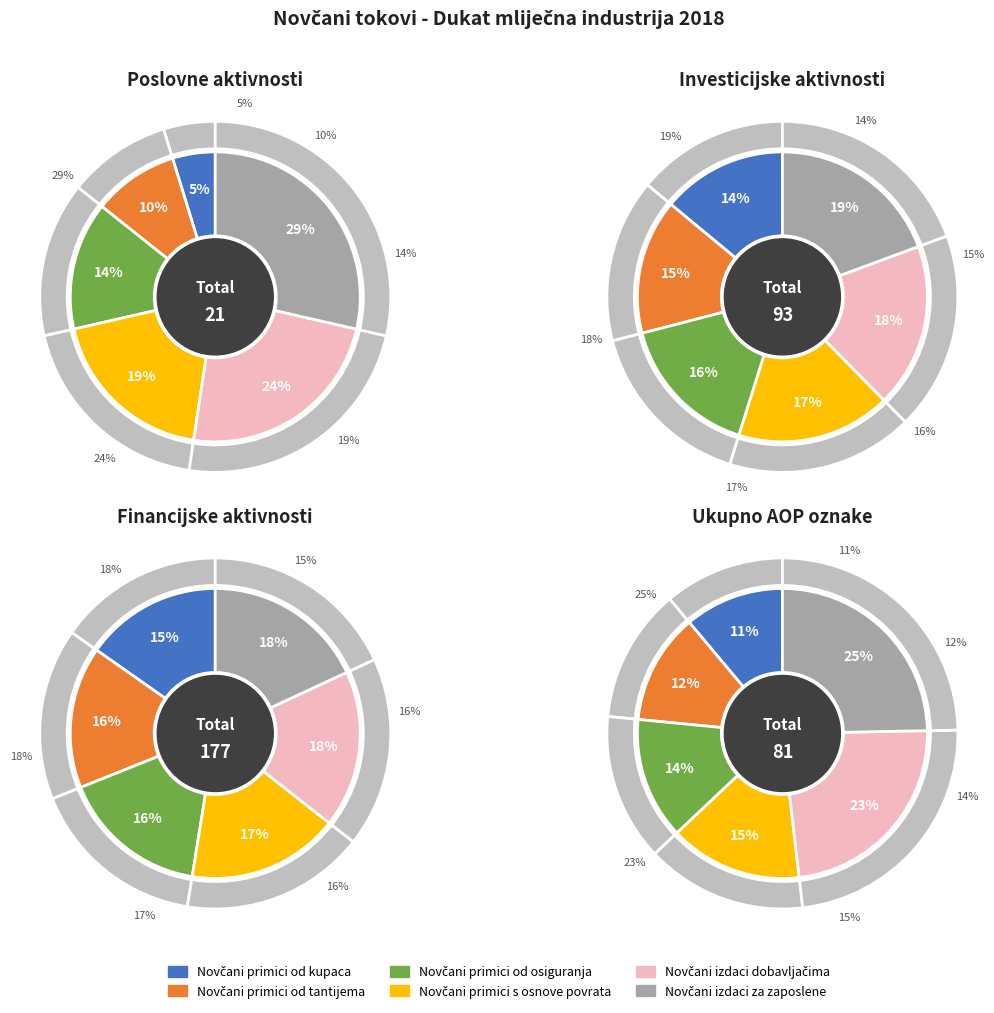

To the nearest percent, what is the average slice percentage?

17%